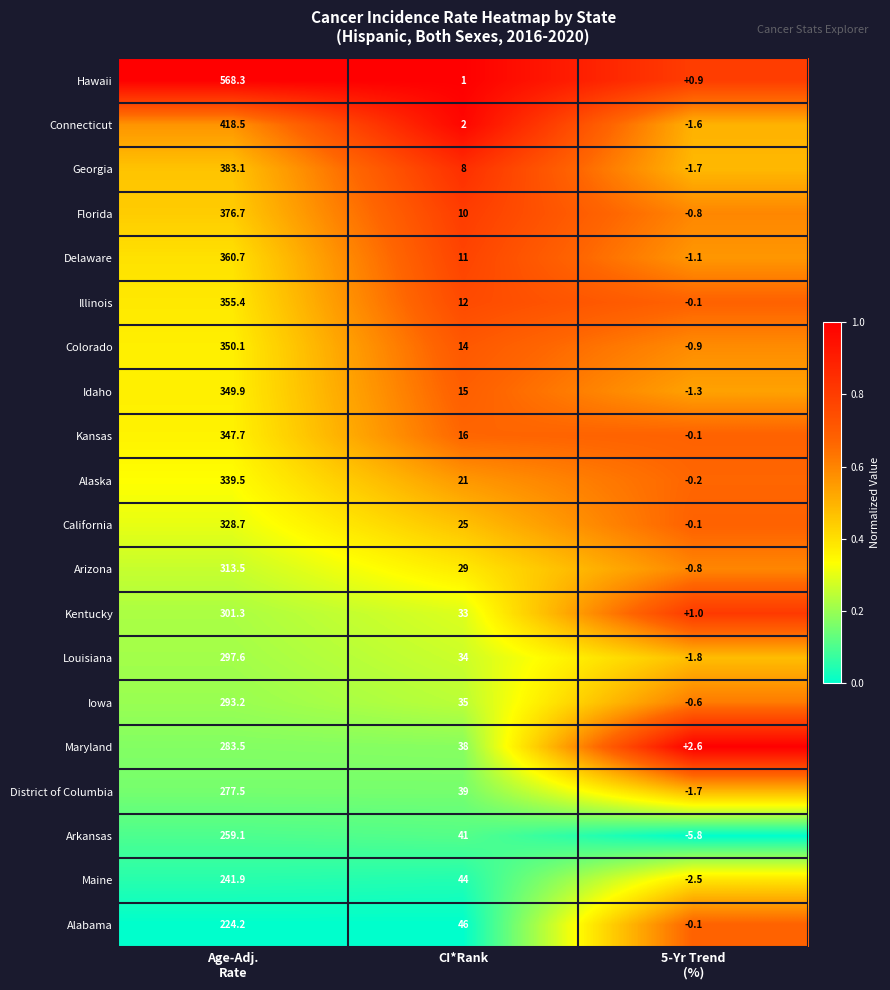

What is the sum of all Maryland values?

324.1